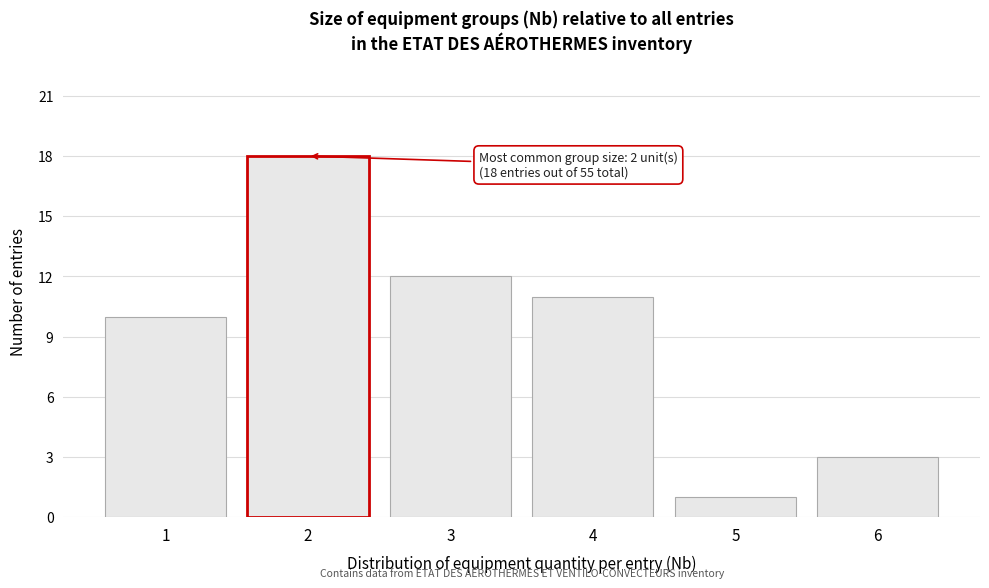

Over which range of the x-axis is the bar tallest?

1.5 to 2.5